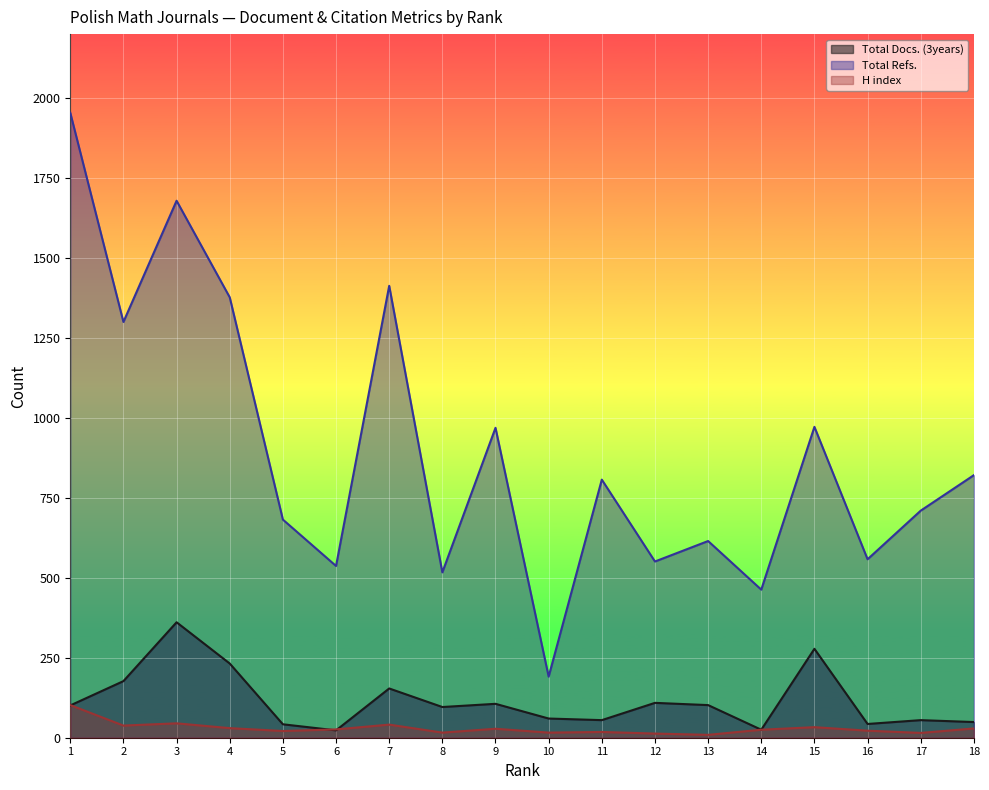

At how many categories does at least one series exceed 776?

9